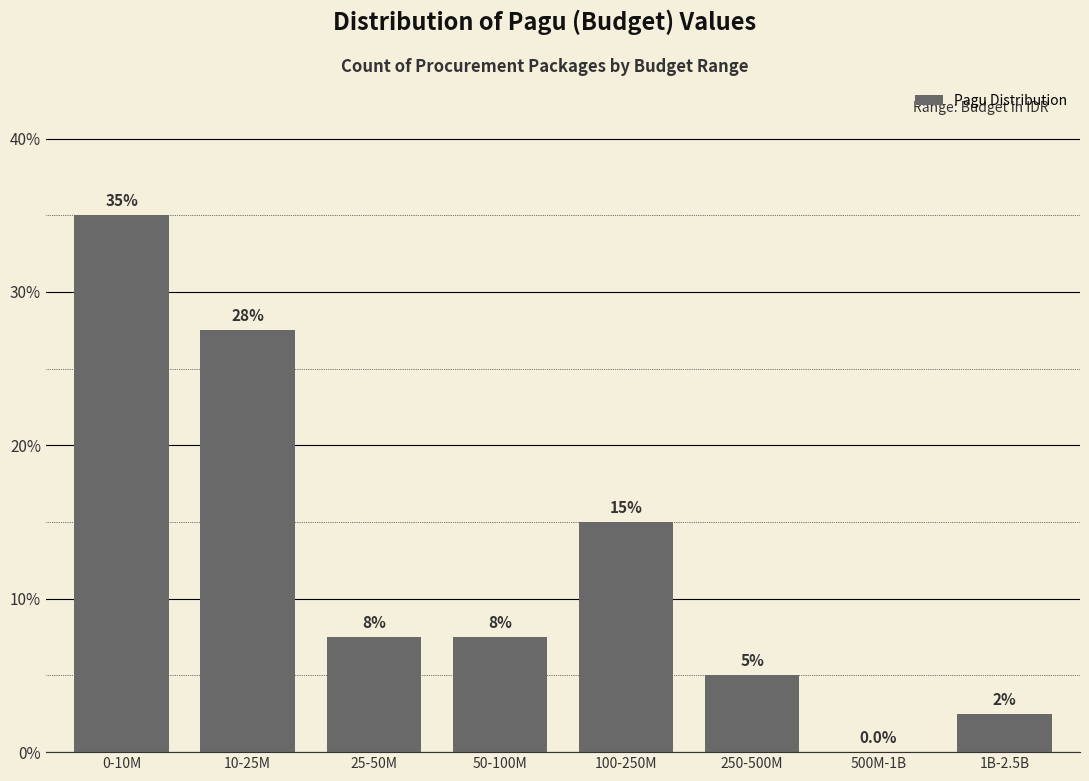

Reading left to right, extract all data points from this chart.

0-10M=35.0	10-25M=27.5	25-50M=7.5	50-100M=7.5	100-250M=15.0	250-500M=5.0	500M-1B=0.0	1B-2.5B=2.5